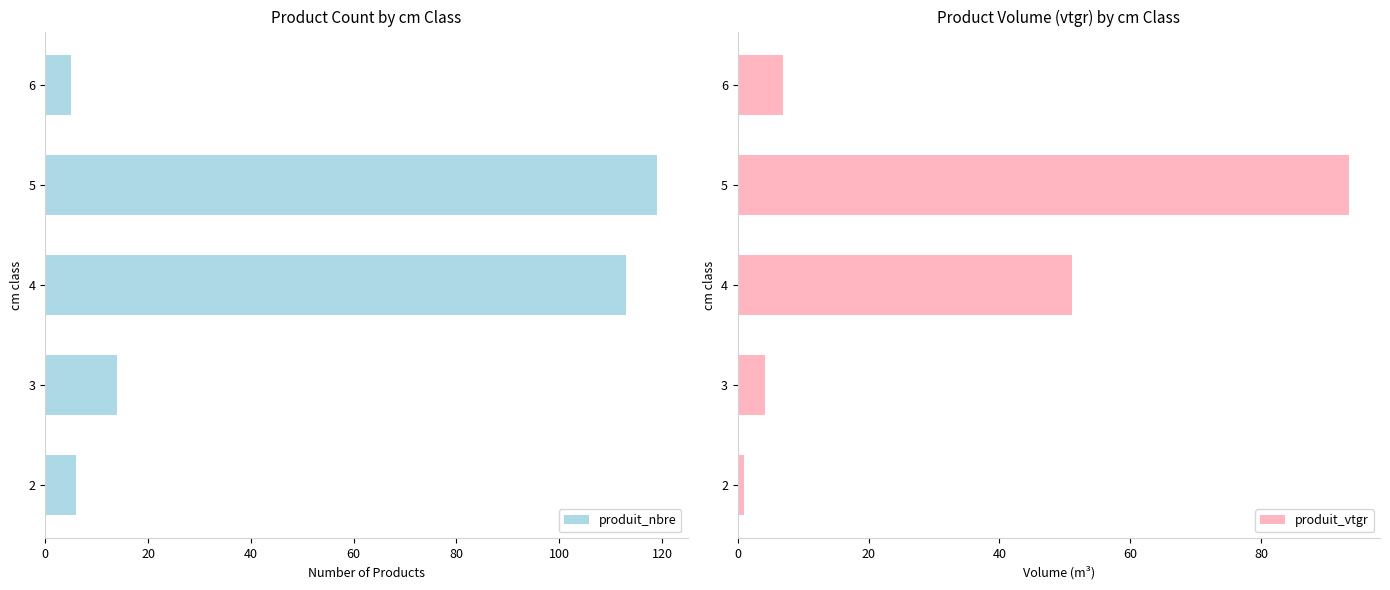

What is the highest value of the produit_nbre series?

119